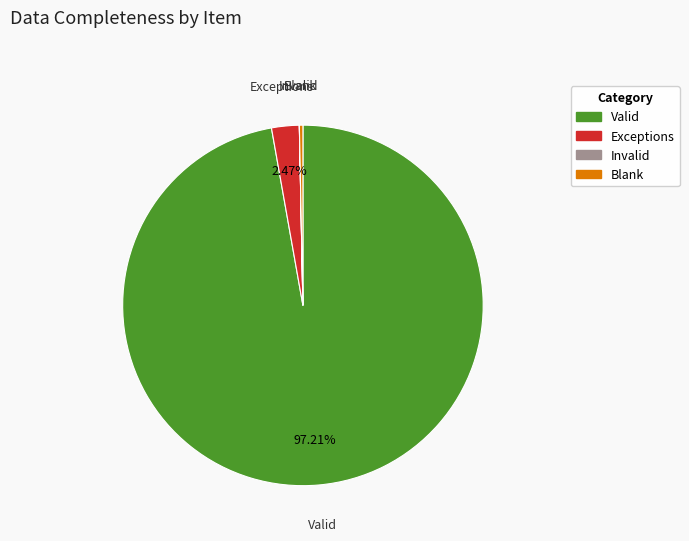

What is the largest slice in the pie chart?

Valid